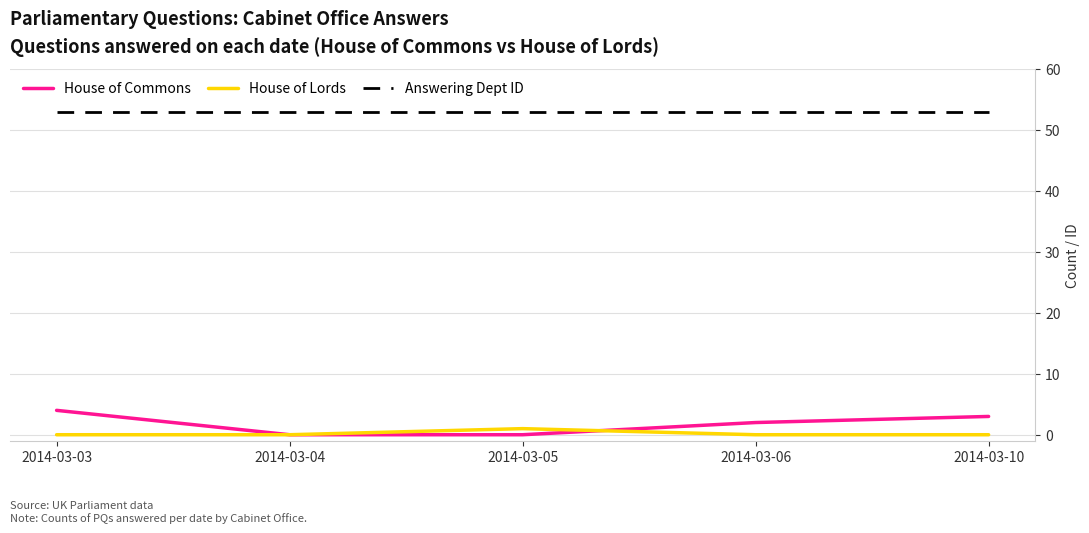

The Answering Dept ID series shows 53 at 2014-03-10. True or false?

True